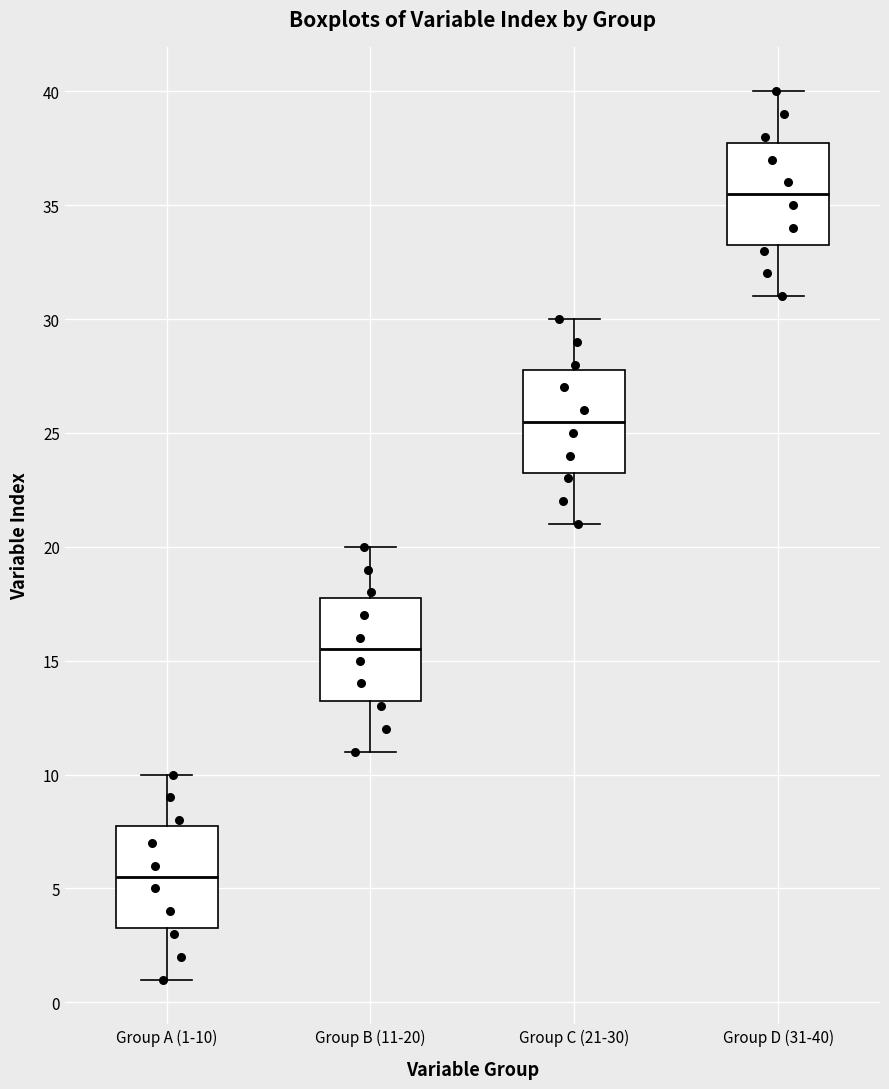

Reading left to right, read every box against the y-axis: the position of its median line, the range the box covers, and the ends of its whiskers. The values are not printed on the chart, so give them approximately, as read against the axis.

Group A (1-10): median 5.5, box 3.5 to 8.0, whiskers 1.0 to 10.0
Group B (11-20): median 15.5, box 13.5 to 18.0, whiskers 11.0 to 20.0
Group C (21-30): median 25.5, box 23.5 to 28.0, whiskers 21.0 to 30.0
Group D (31-40): median 35.5, box 33.5 to 38.0, whiskers 31.0 to 40.0